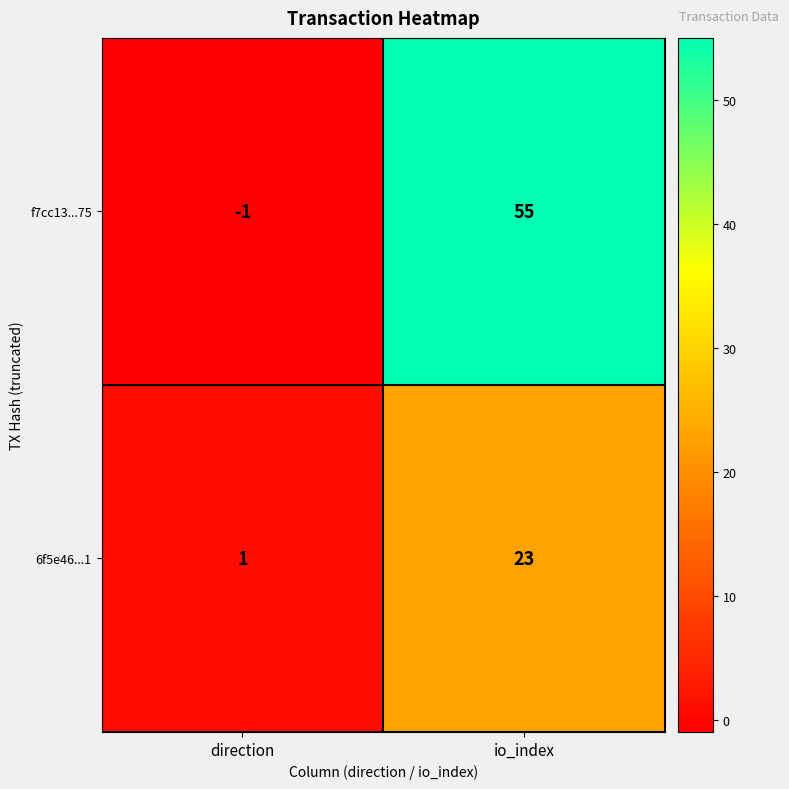

The 6f5e46...1 series shows 34 at io_index. True or false?

False